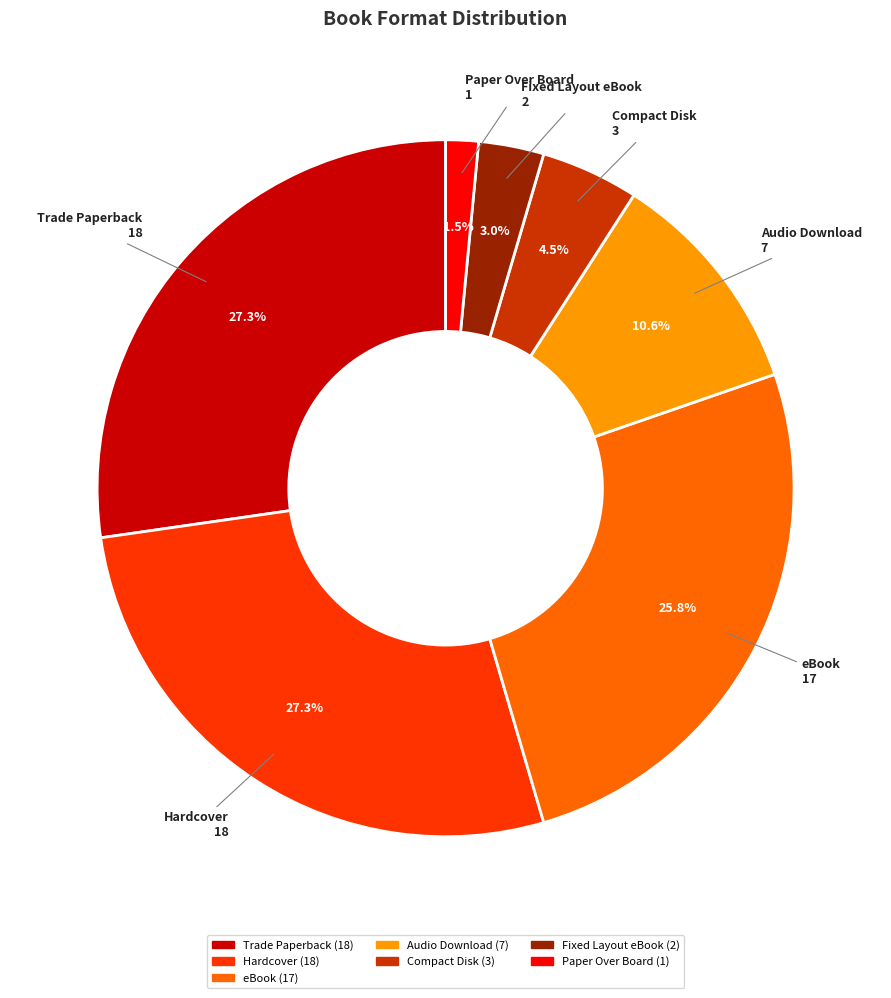

To the nearest percent, what portion does Hardcover represent?

27%